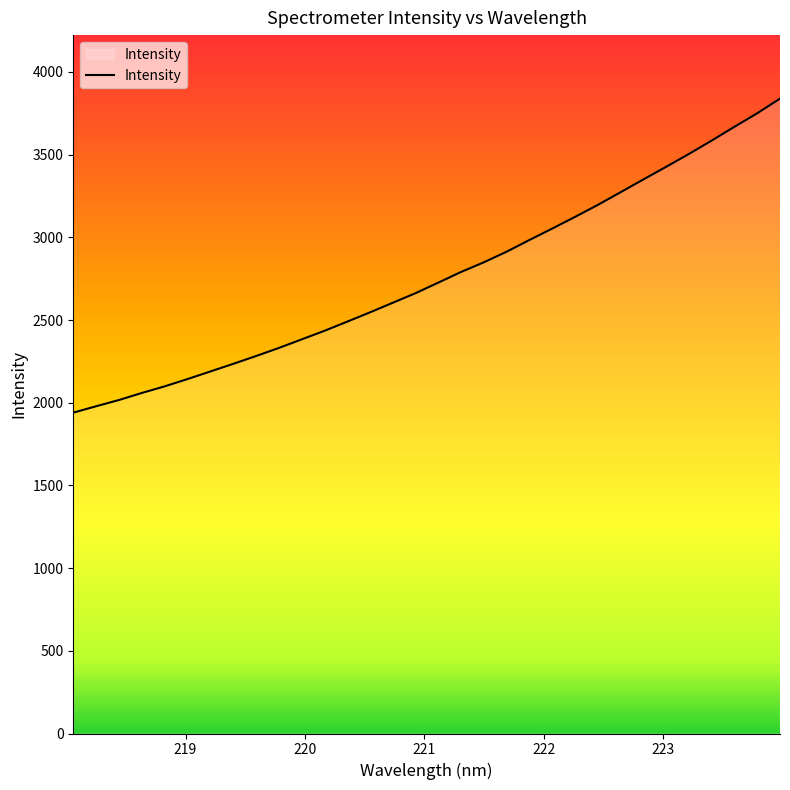

What is the sum of all values?

88422.6